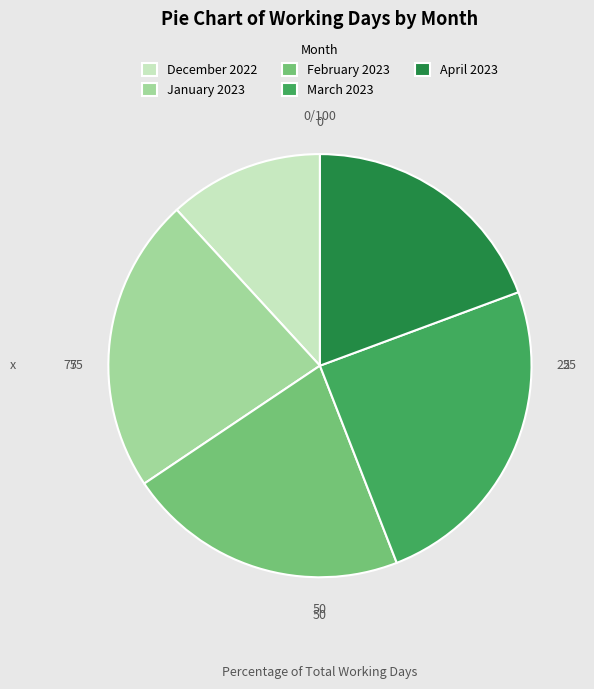

Is it true that December 2022 is 12% of the pie?

True